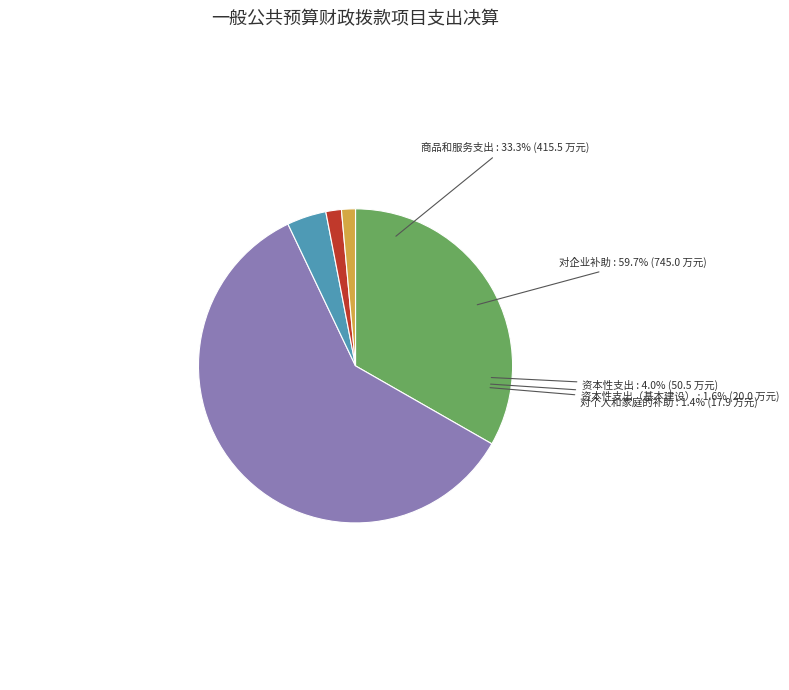

To the nearest percent, what portion does 资本性支出 represent?

4%